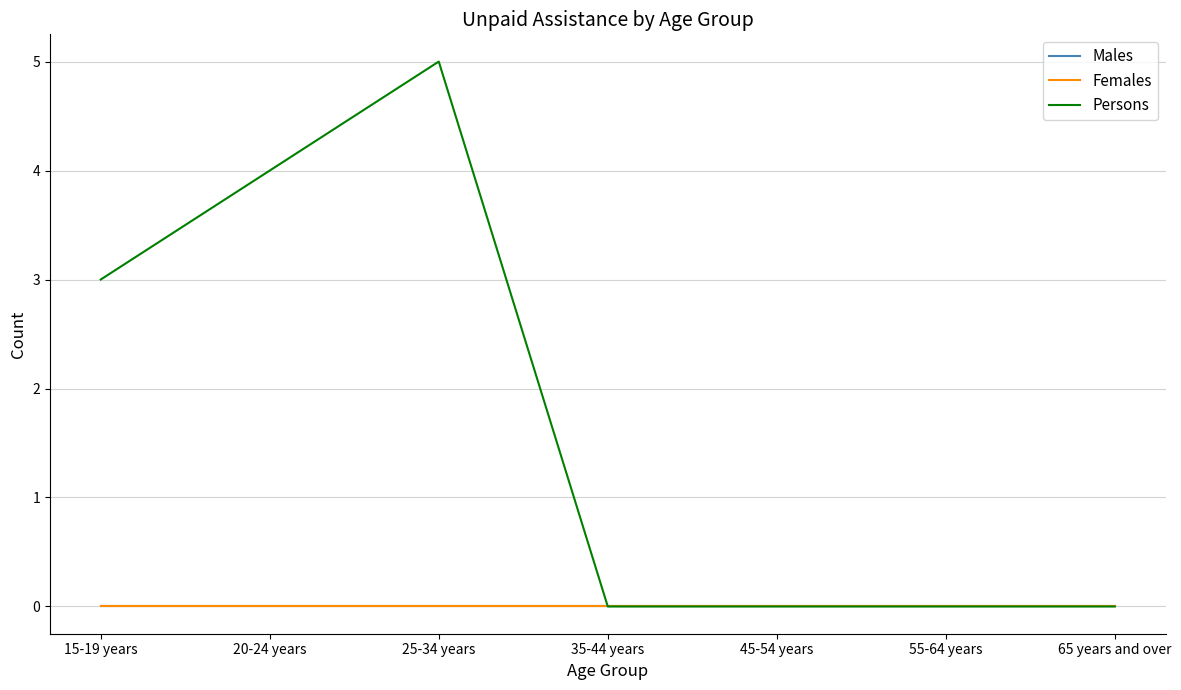

Is this an area chart (filled region under the line)?

No